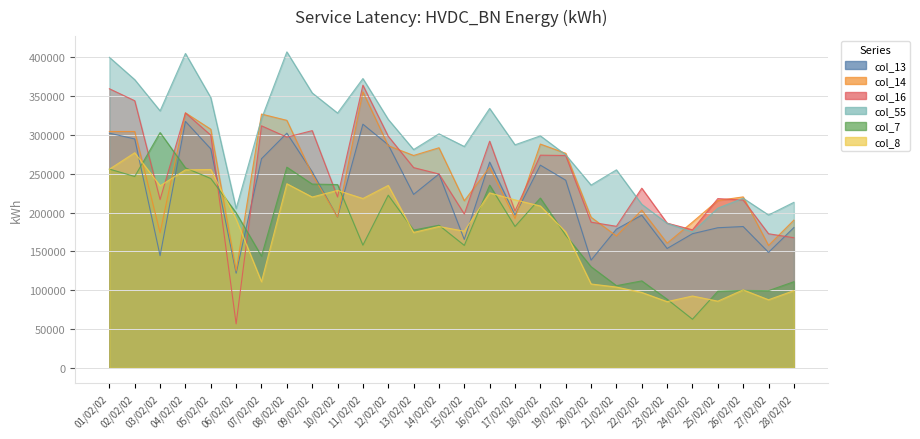

List the series in order of their peak value, highest first.

col_55, col_16, col_14, col_13, col_7, col_8